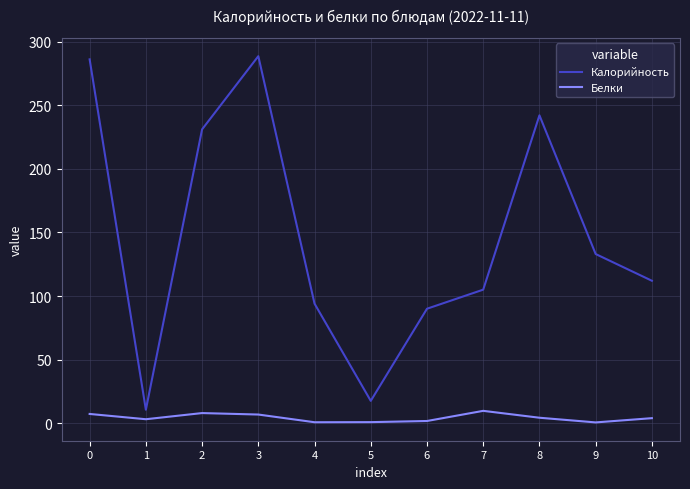

What is the difference between the highest and lowest values at 0?

278.7